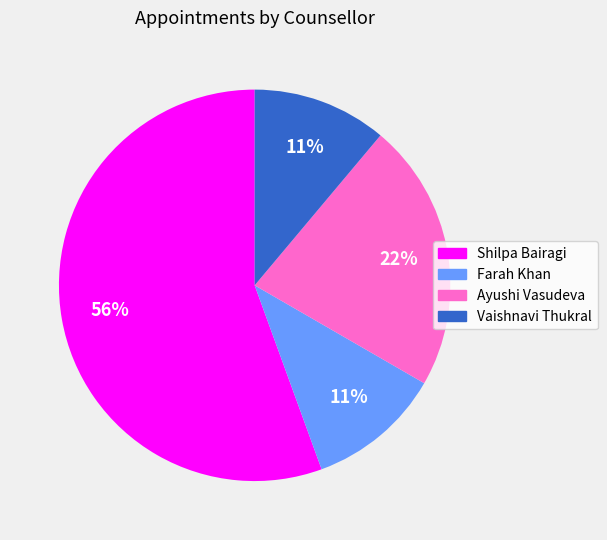

Is it true that Vaishnavi Thukral is 11% of the pie?

True